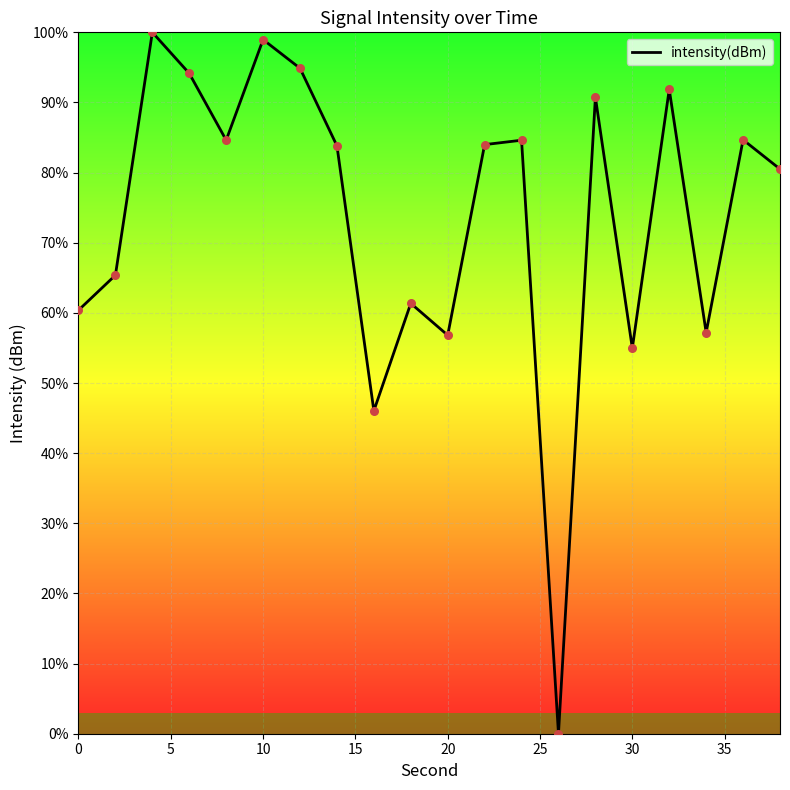

What is the greatest value displayed?

100.0